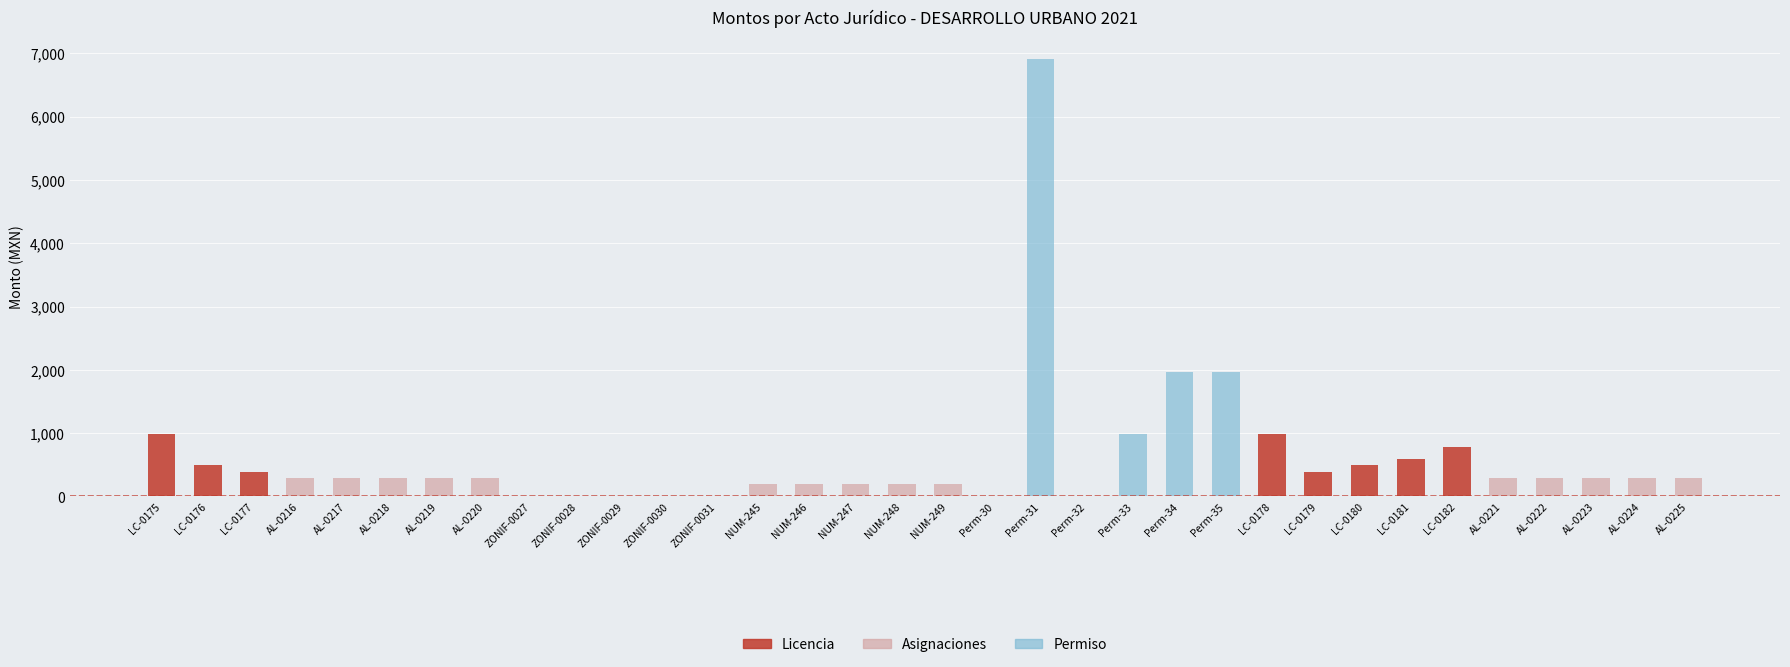

True or false: Licencia has a value of 0 at AL-0225.

True